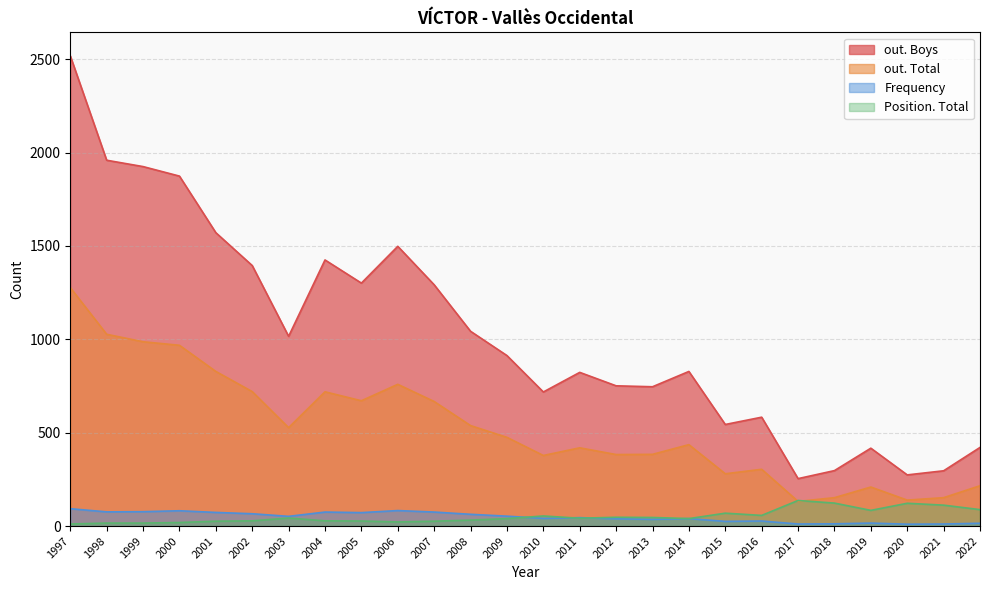

Which series has the widest spread of values?

out. Boys